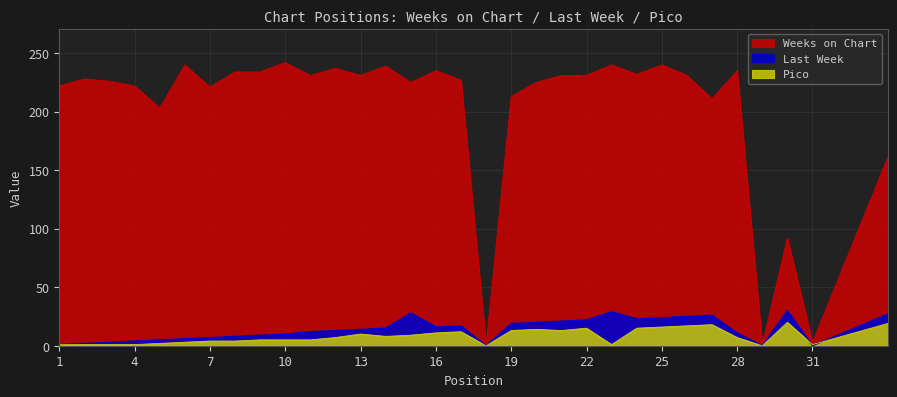

True or false: Weeks on Chart has a value of 225 at 20.

True